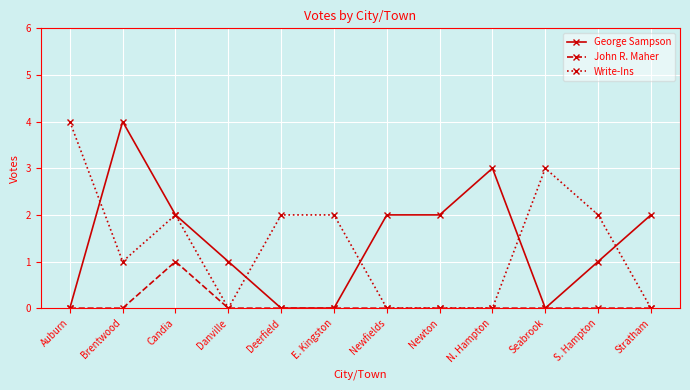

Which series has the largest total across all categories?

George Sampson